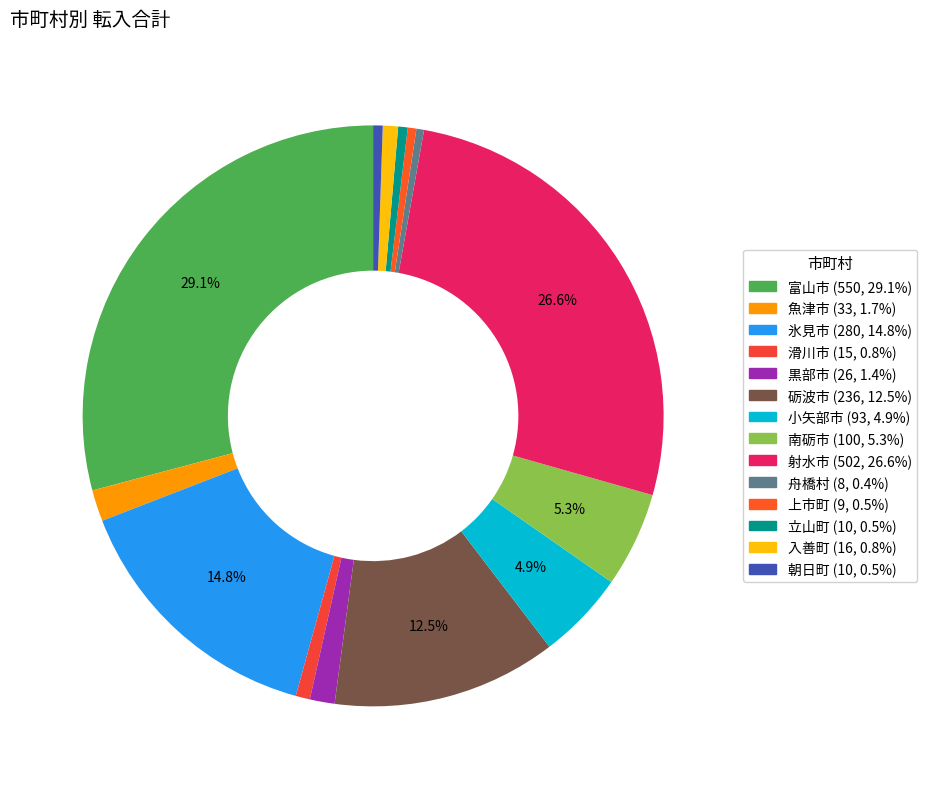

Rank the categories by value from lowest to highest.

舟橋村, 上市町, 立山町, 朝日町, 滑川市, 入善町, 黒部市, 魚津市, 小矢部市, 南砺市, 砺波市, 氷見市, 射水市, 富山市